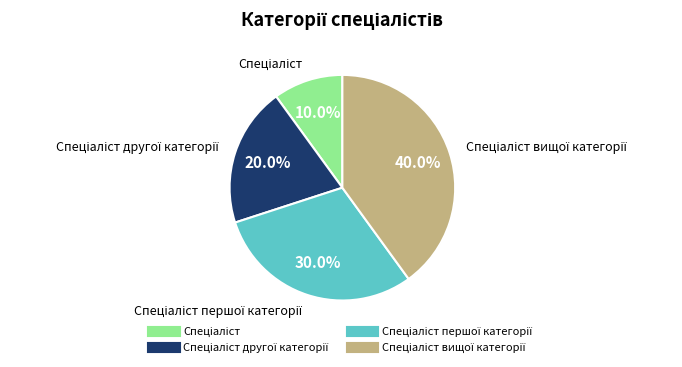

Rank the categories by value from lowest to highest.

Спеціаліст, Спеціаліст другої категорії, Спеціаліст першої категорії, Спеціаліст вищої категорії